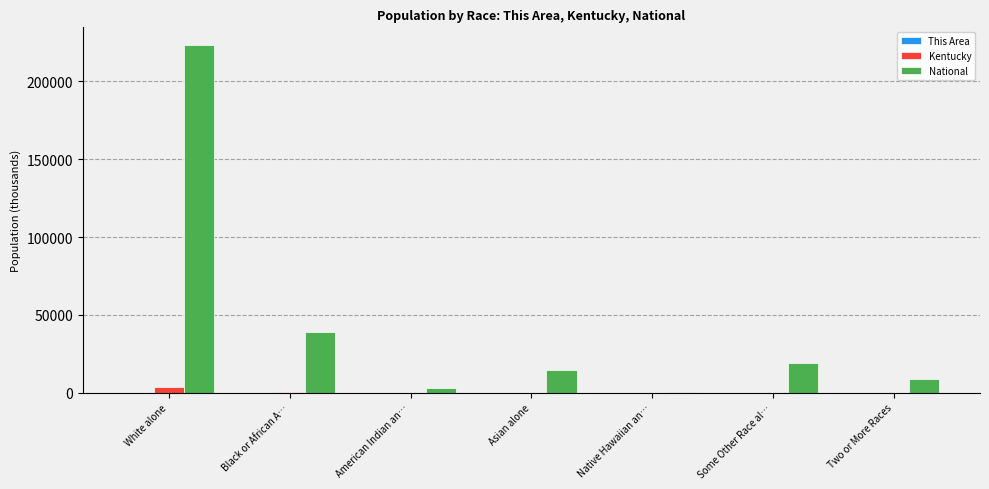

The National series shows 38929.3 at Black or African A…. True or false?

True